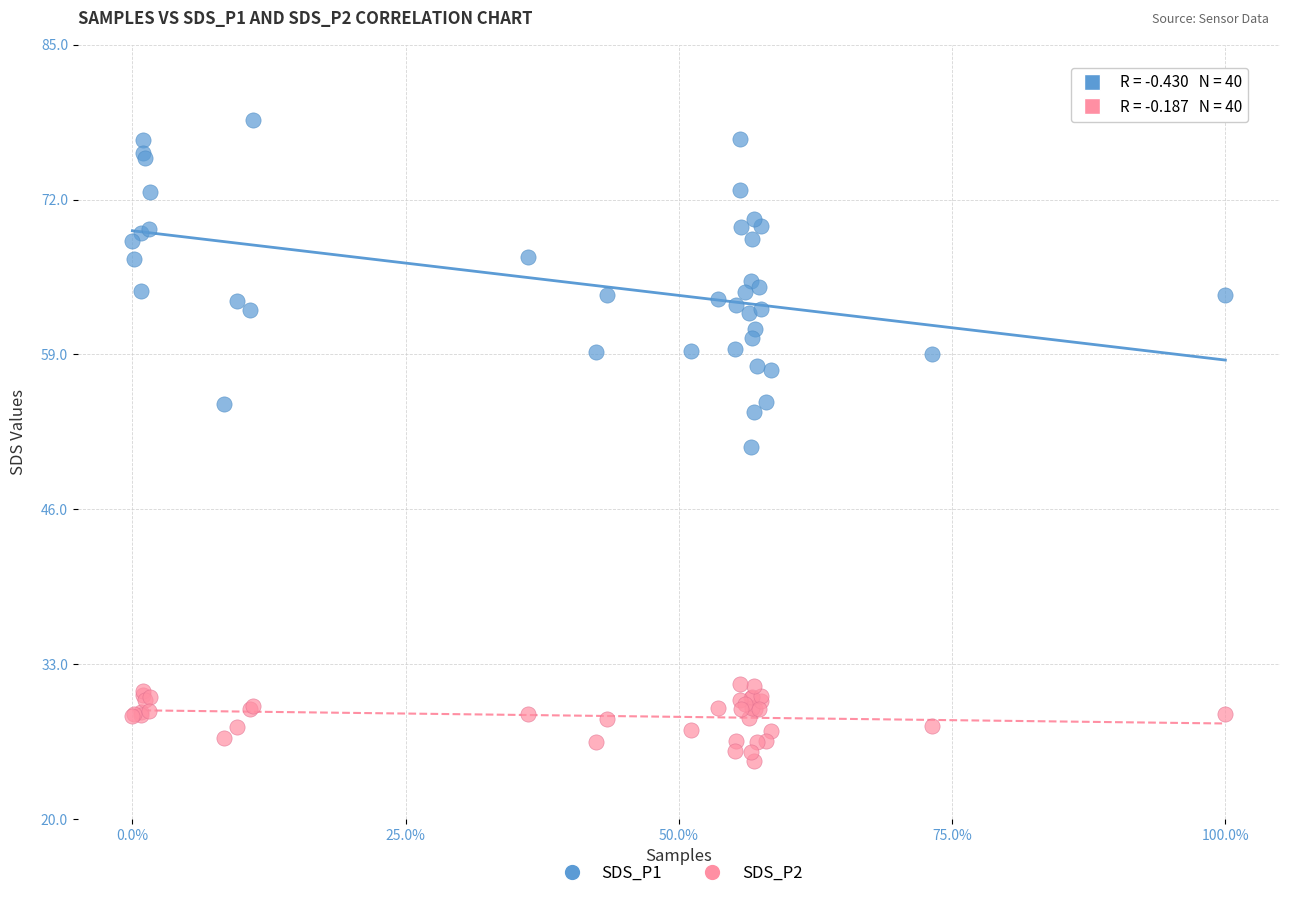

Which series contains the highest Y value?

SDS_P1